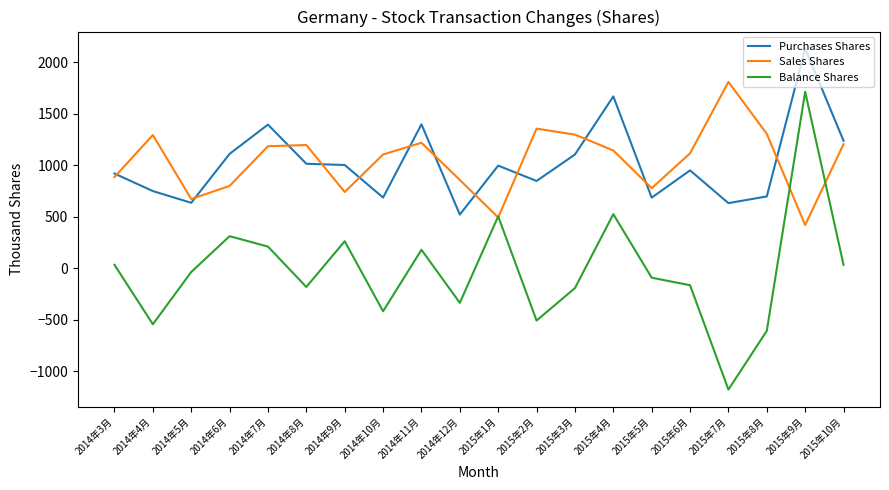

True or false: Balance Shares and Sales Shares intersect in this chart.

True